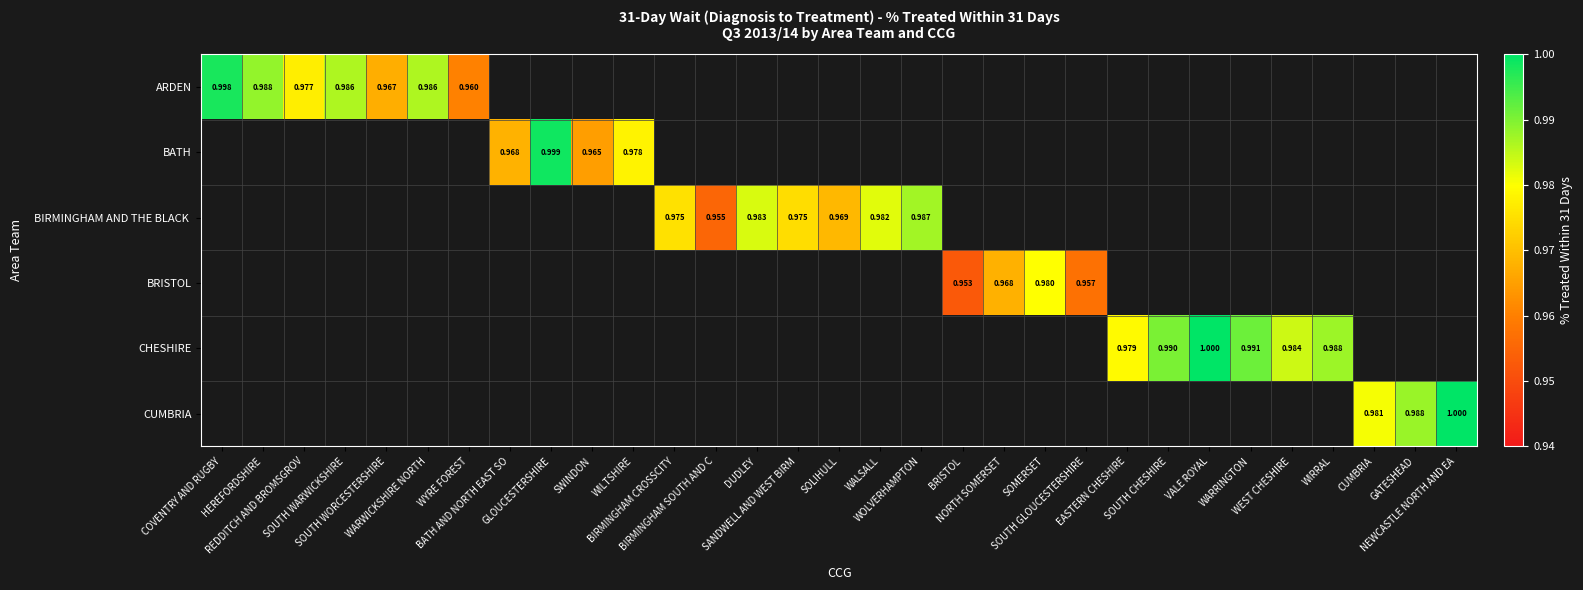

How many positive values does the BRISTOL series have?

4